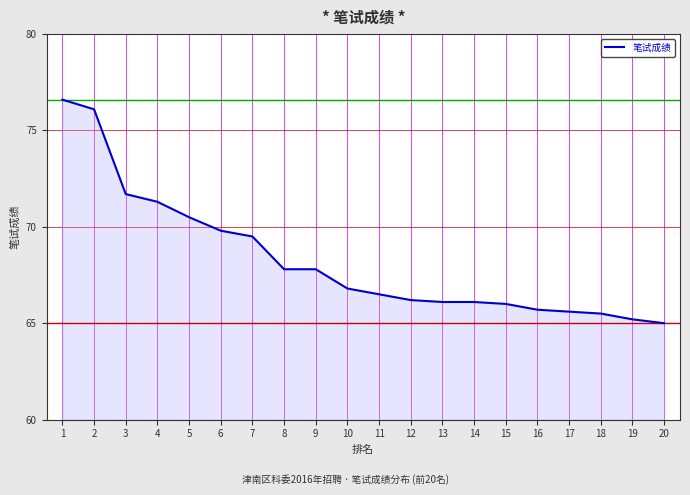

What is the minimum value shown in the chart?

65.0